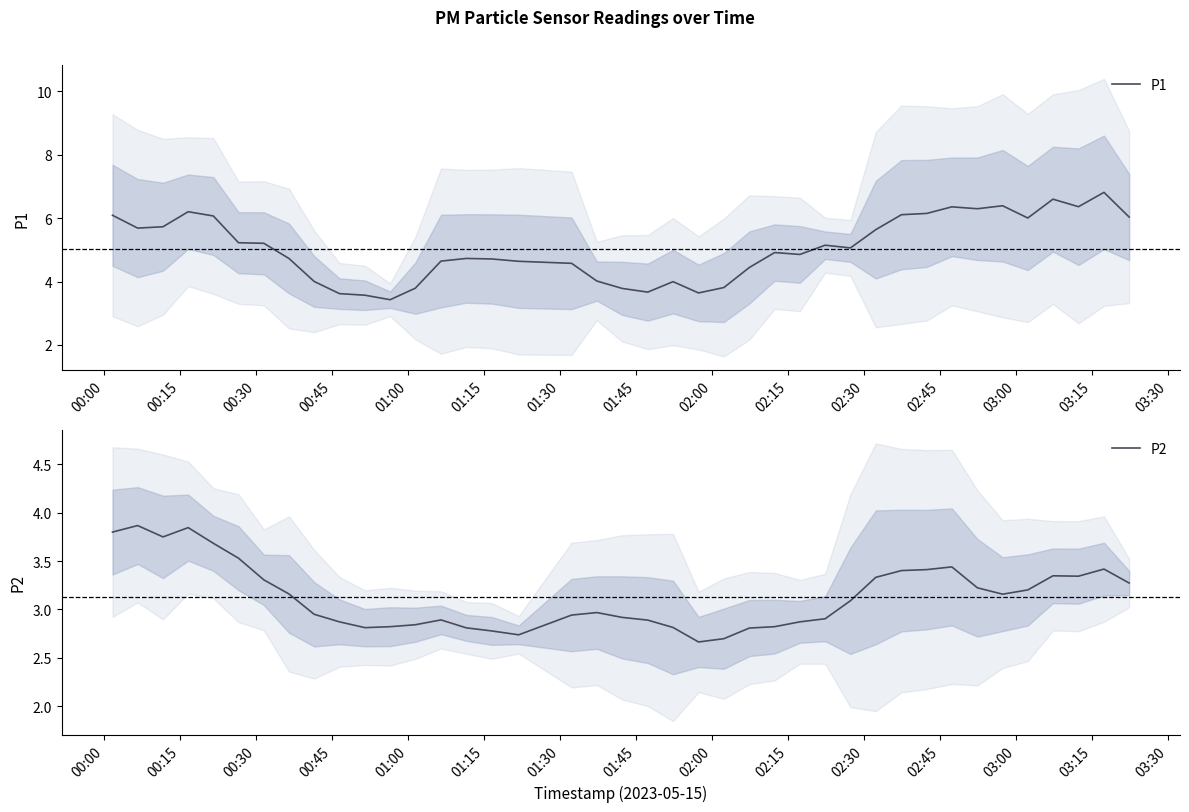

What is the minimum value for P1?

3.4